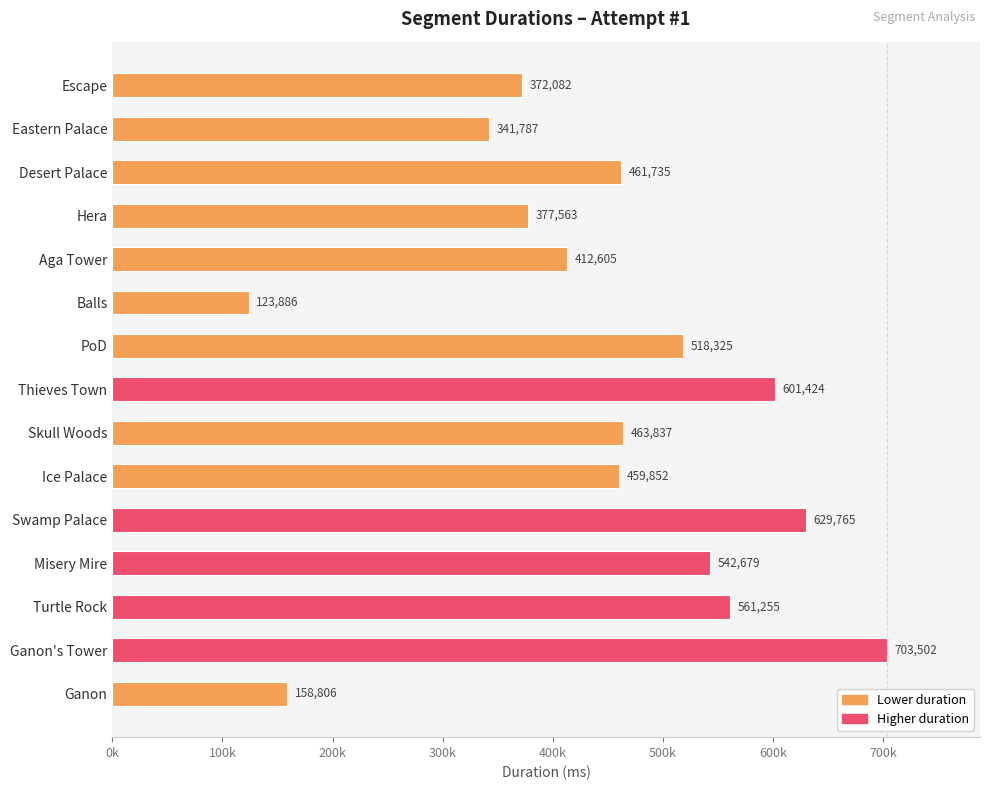

What is the difference between the maximum and minimum values?

579616